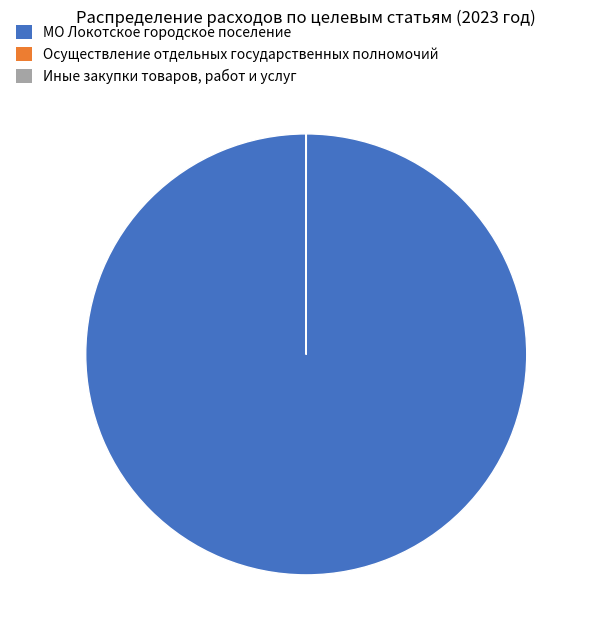

Which category has the biggest portion of the pie?

МО Локотское городское поселение